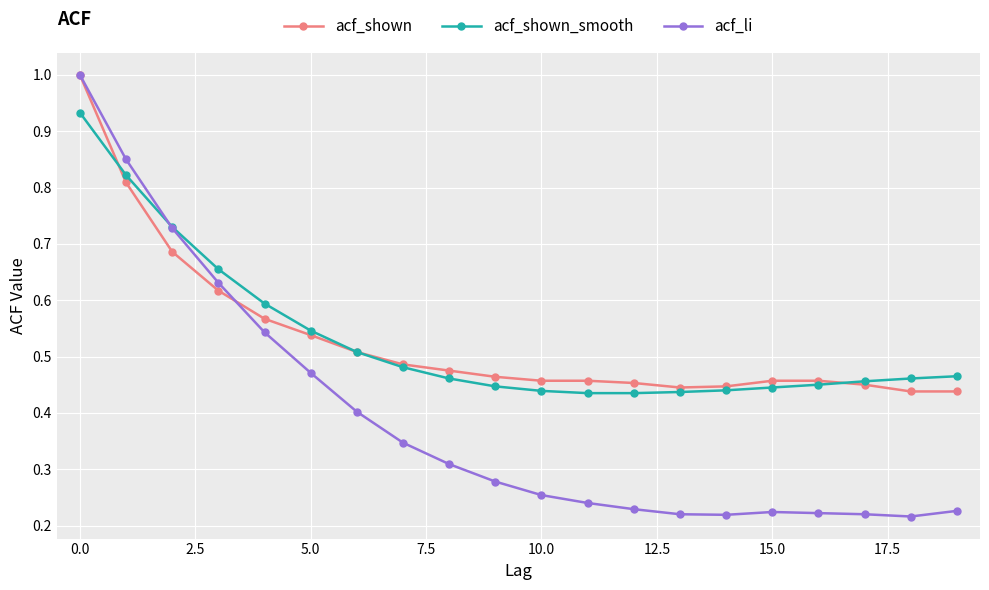

Which series has the widest spread of values?

acf_li